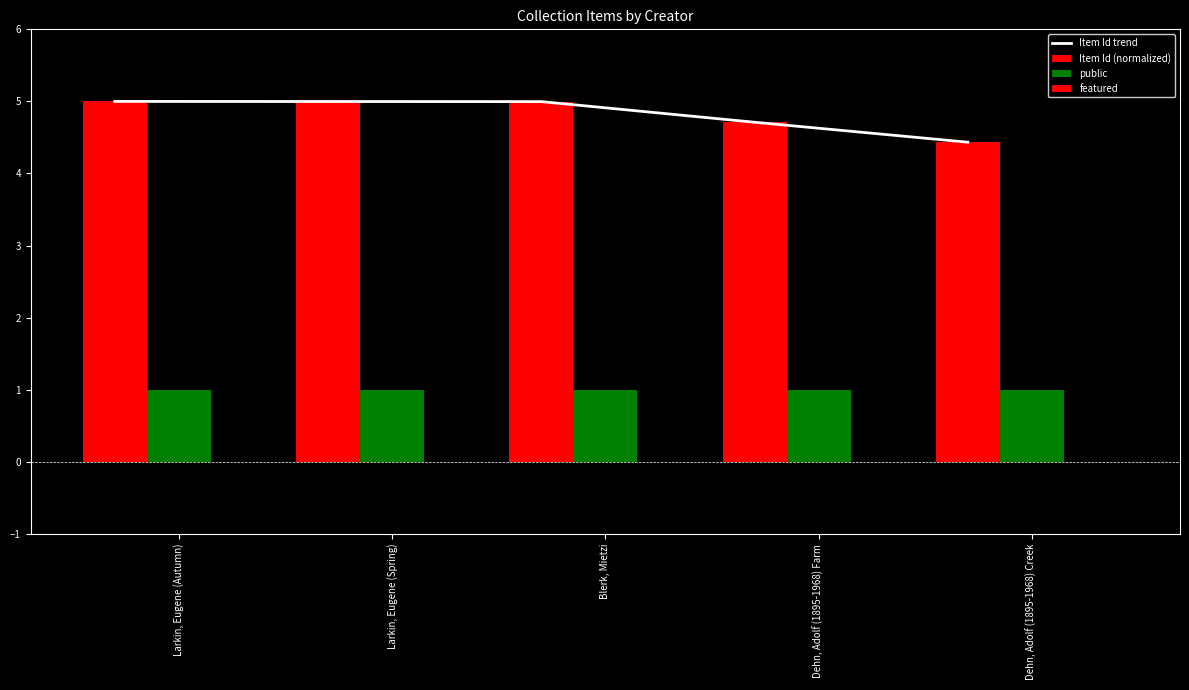

Which series has the widest spread of values?

Item Id trend